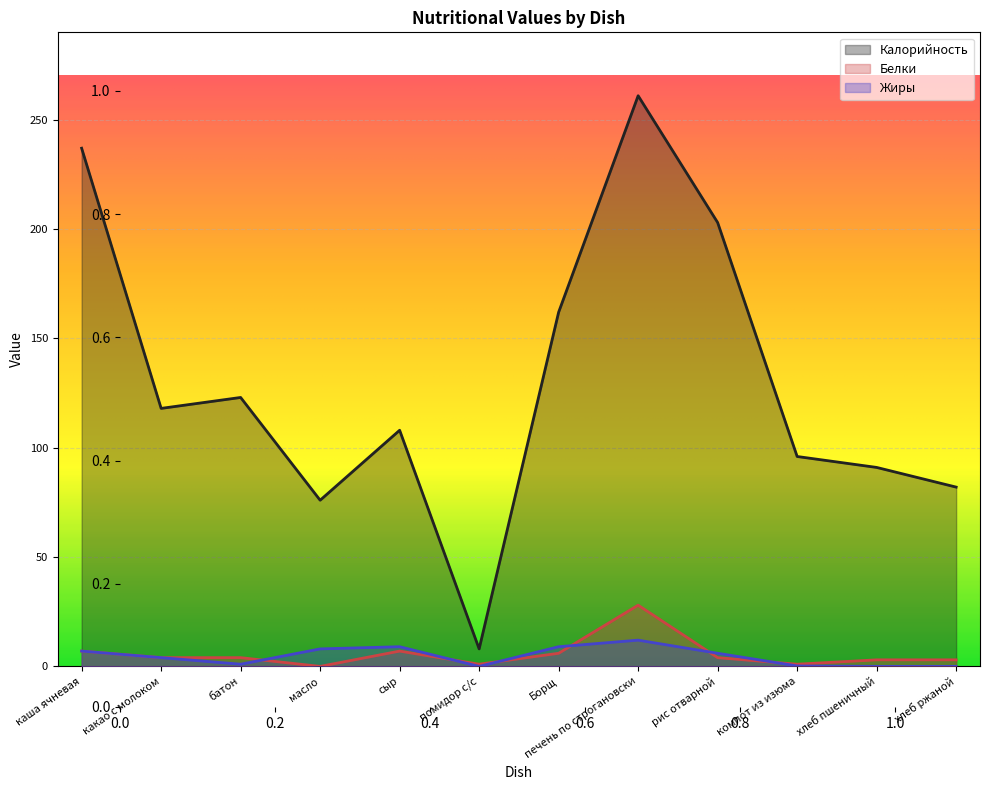

How many interior local peaks does the Калорийность series have?

3